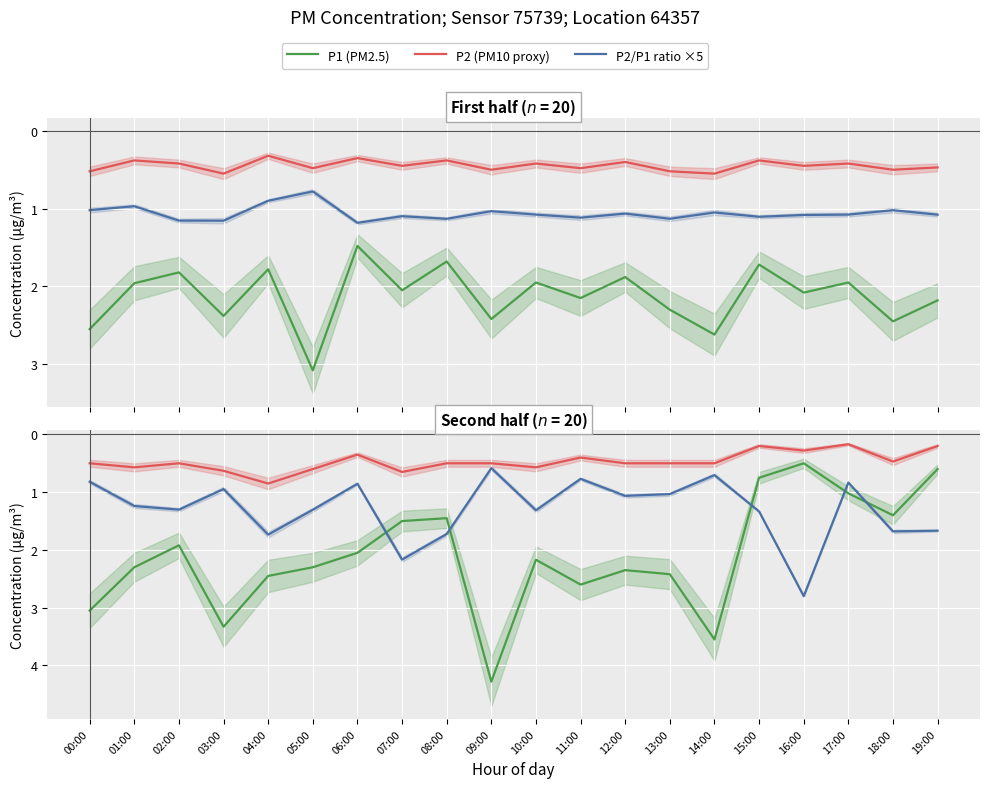

How many data points does each series have?

20